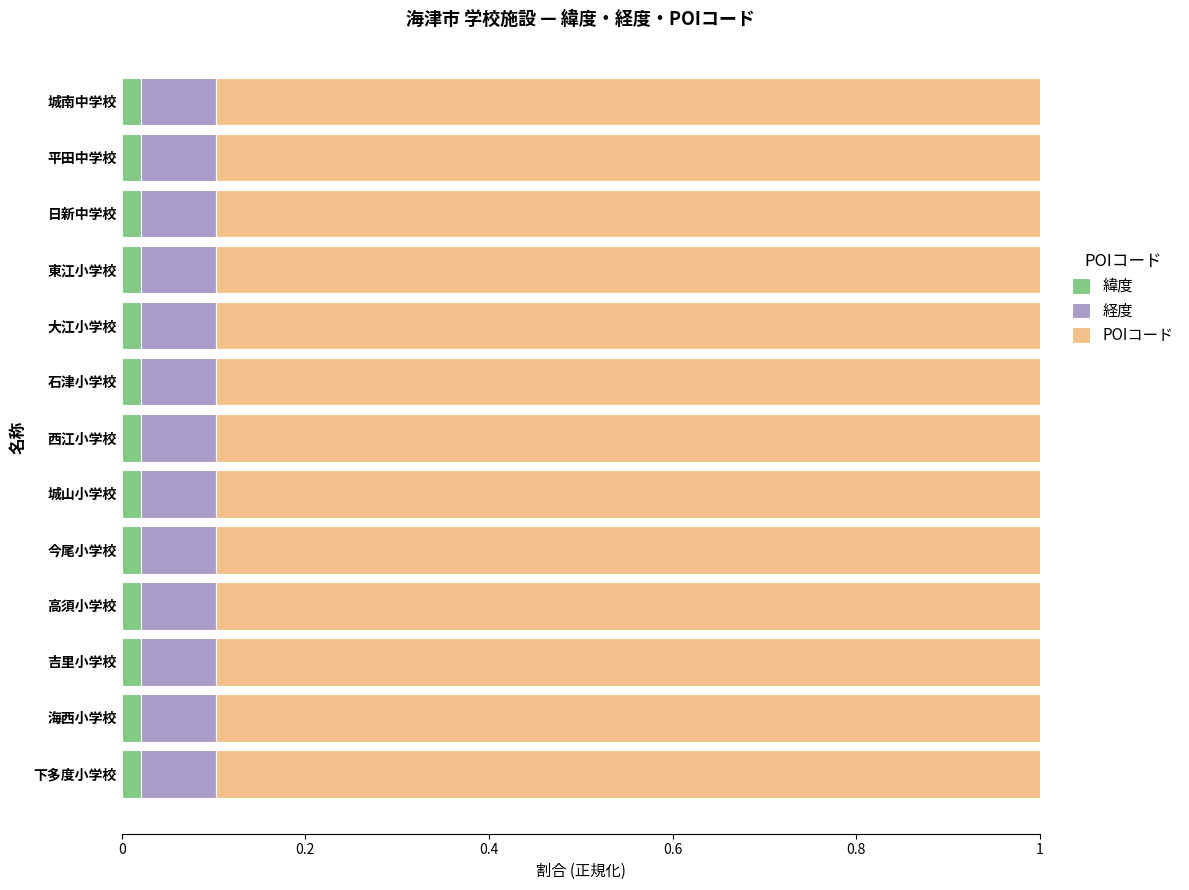

What are all the series names shown in the legend?

緯度, 経度, POIコード